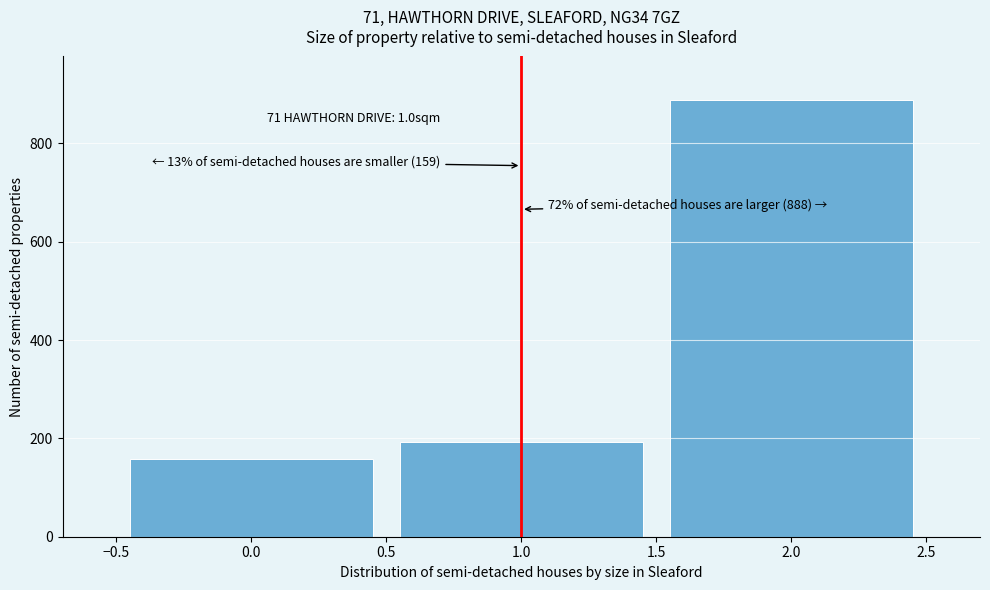

Over which range of the x-axis is the bar tallest?

1.5 to 2.5